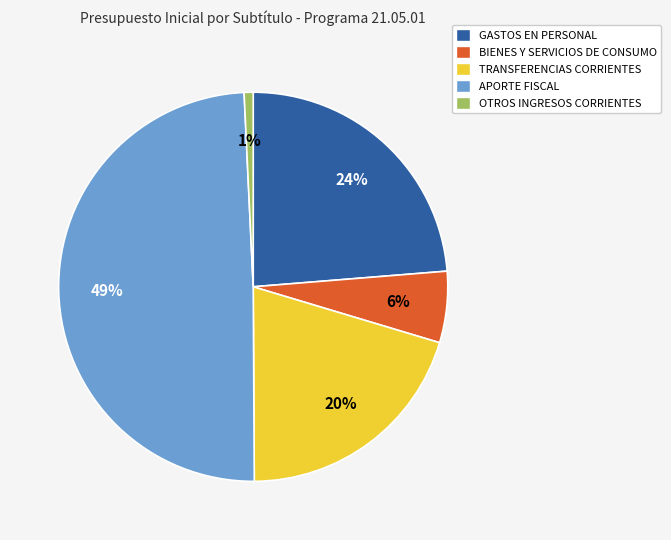

True or false: GASTOS EN PERSONAL accounts for 24% of the total.

True